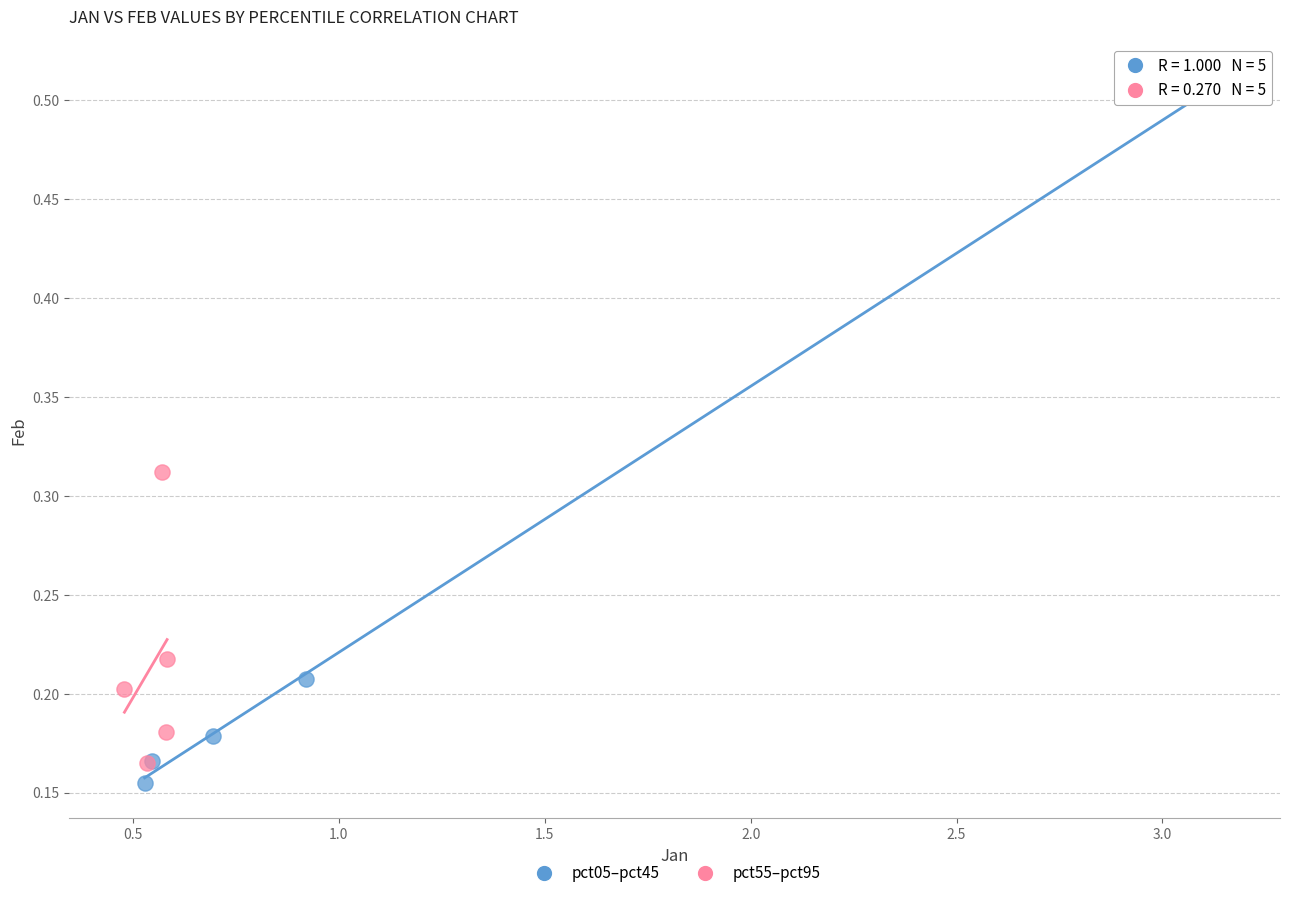

Which series contains the lowest Y value?

pct05–pct45